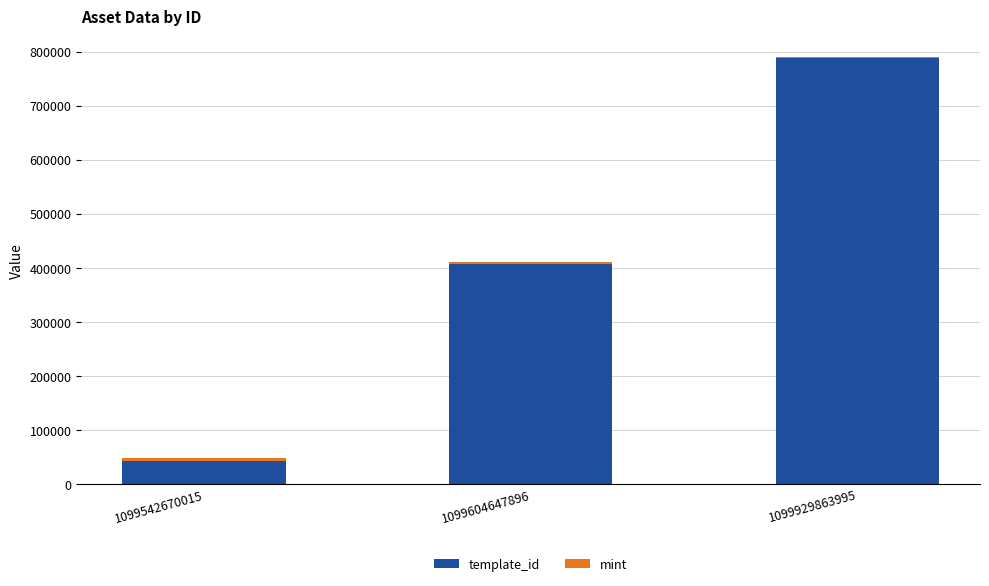

At which label is template_id closest to 415643?

1099604647896